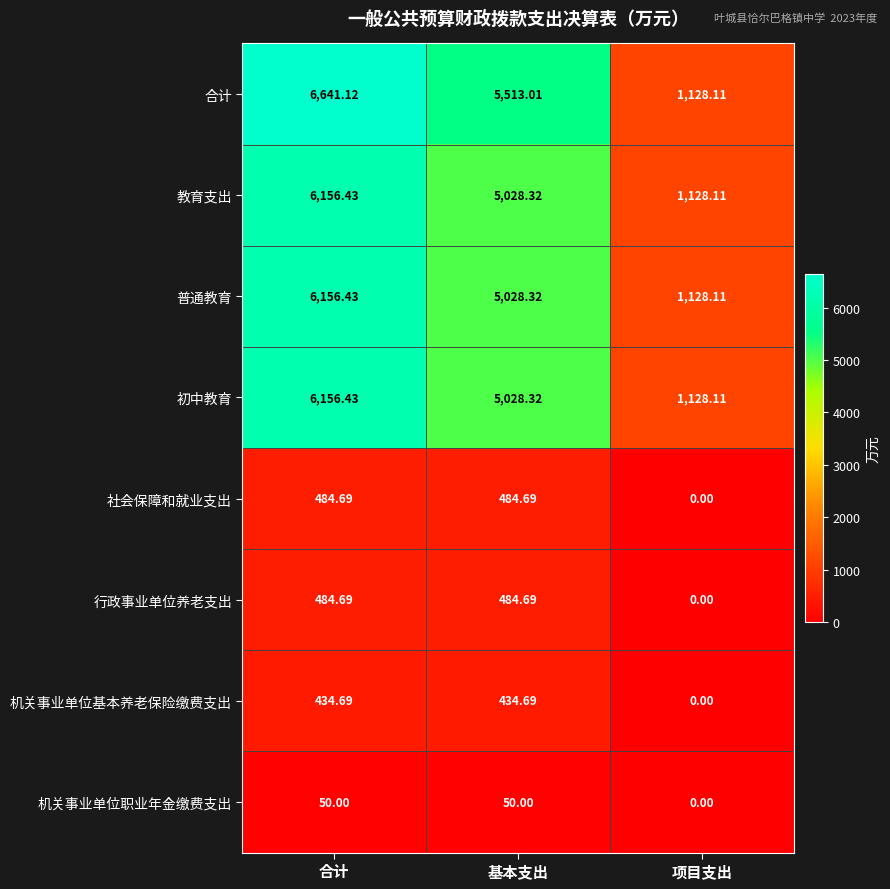

How many positive values does the 社会保障和就业支出 series have?

2